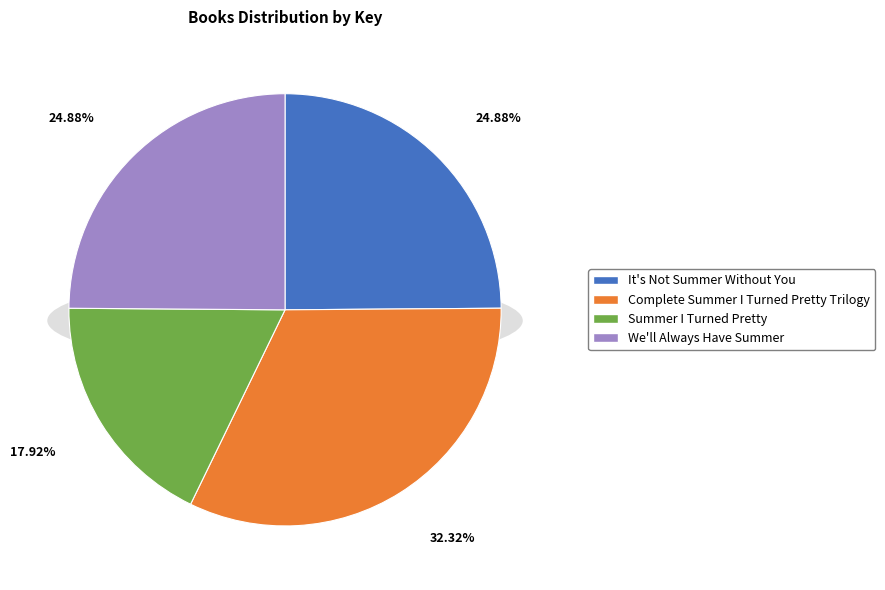

Approximately how many times larger is the value at It's Not Summer Without You compared to We'll Always Have Summer?

1.0